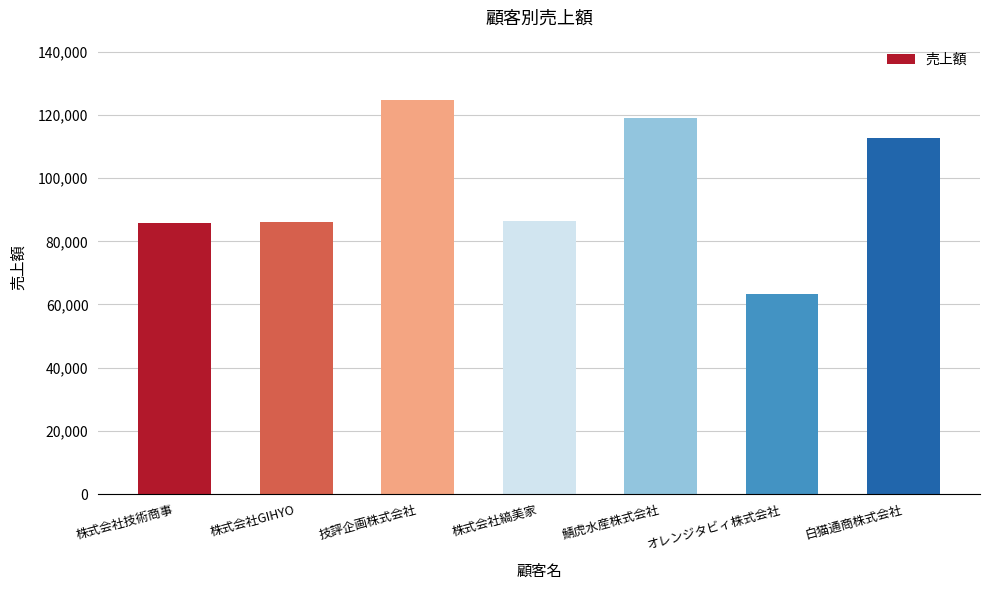

Approximately how many times larger is the value at 白猫通商株式会社 compared to オレンジタビィ株式会社?

1.8